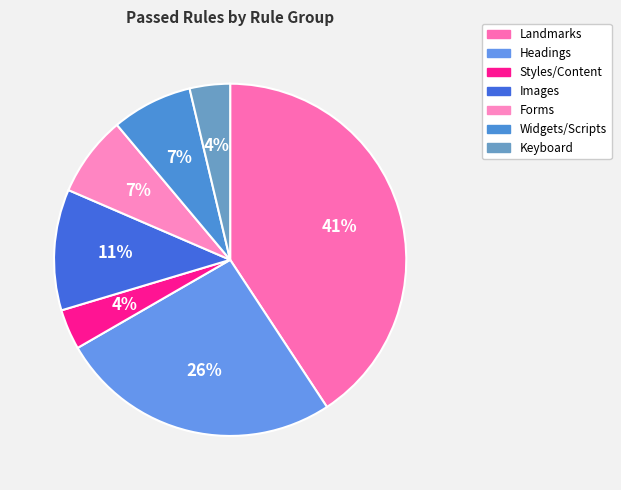

To the nearest percent, what is the difference between the largest and smallest slice percentages?

37%